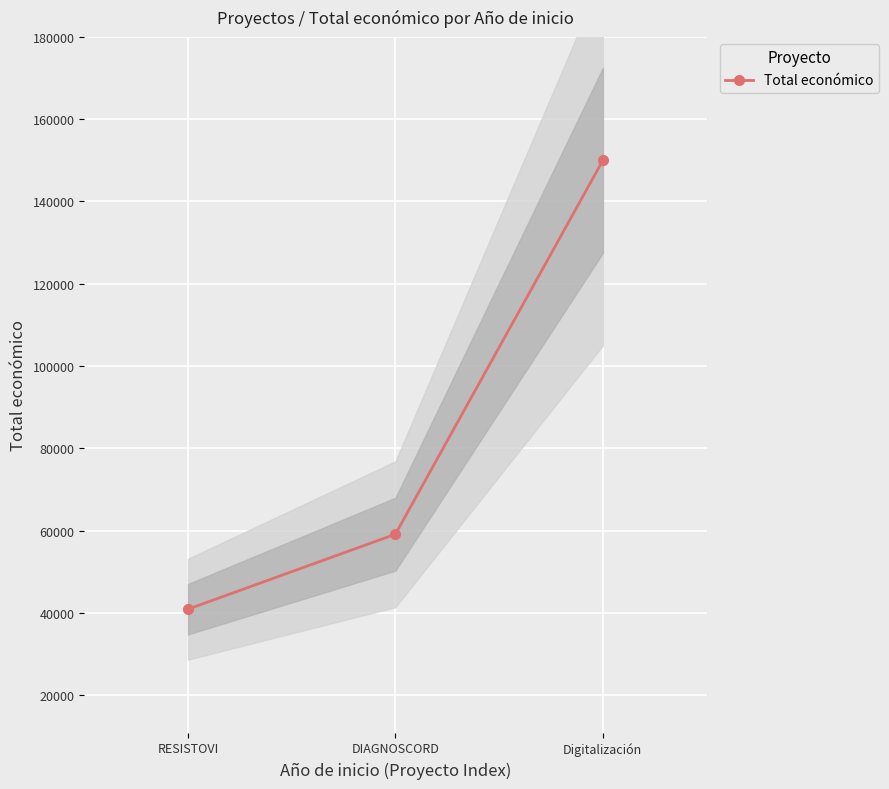

The chart shows a value of 59106 at DIAGNOSCORD. True or false?

True